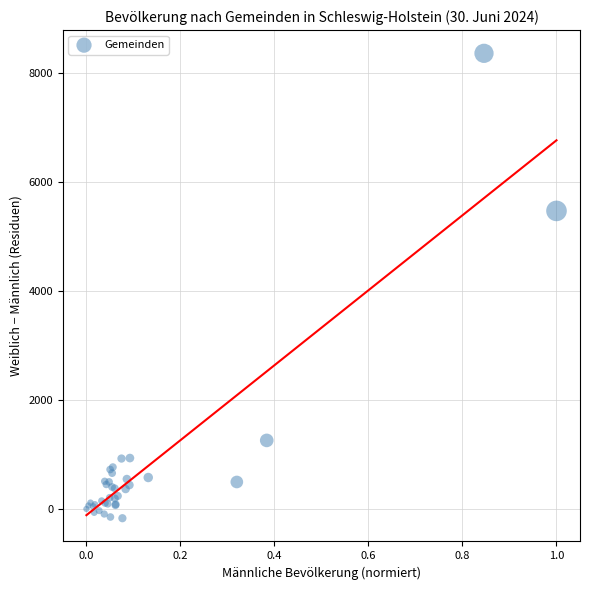

What Y value in the scatter plot is closest to 4091?

5465